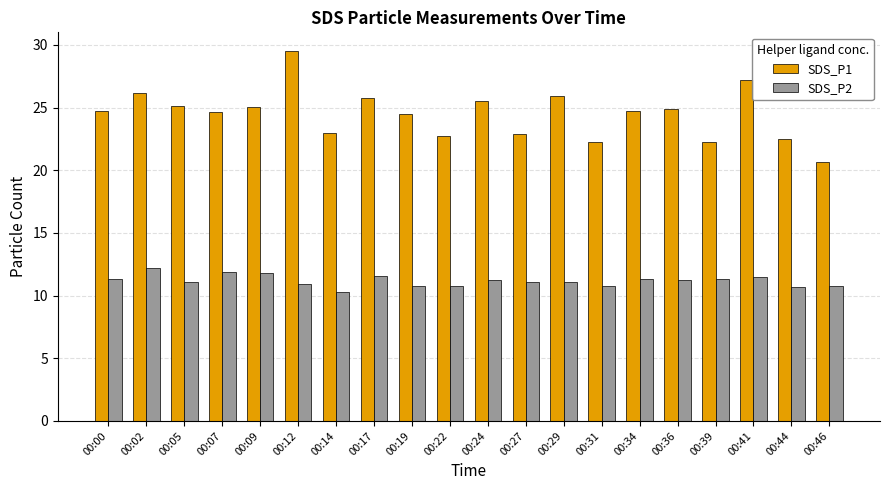

What is the sum of the SDS_P2 values at 00:36 and 00:14?

21.6